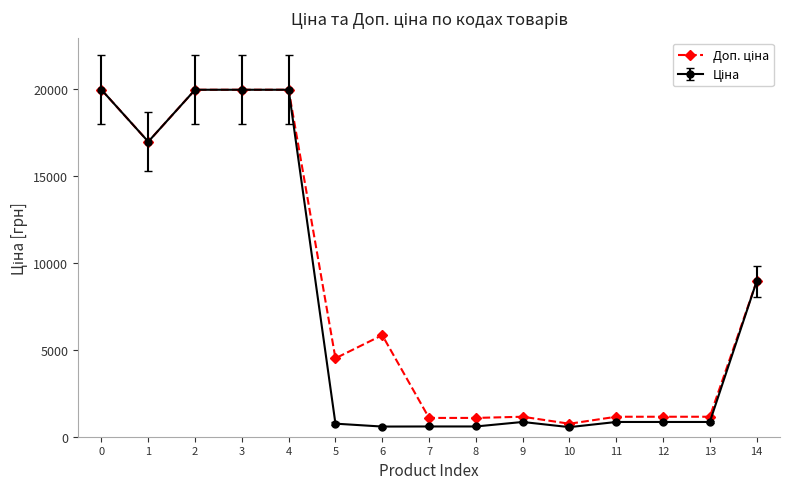

What is the smallest value displayed?

551.5